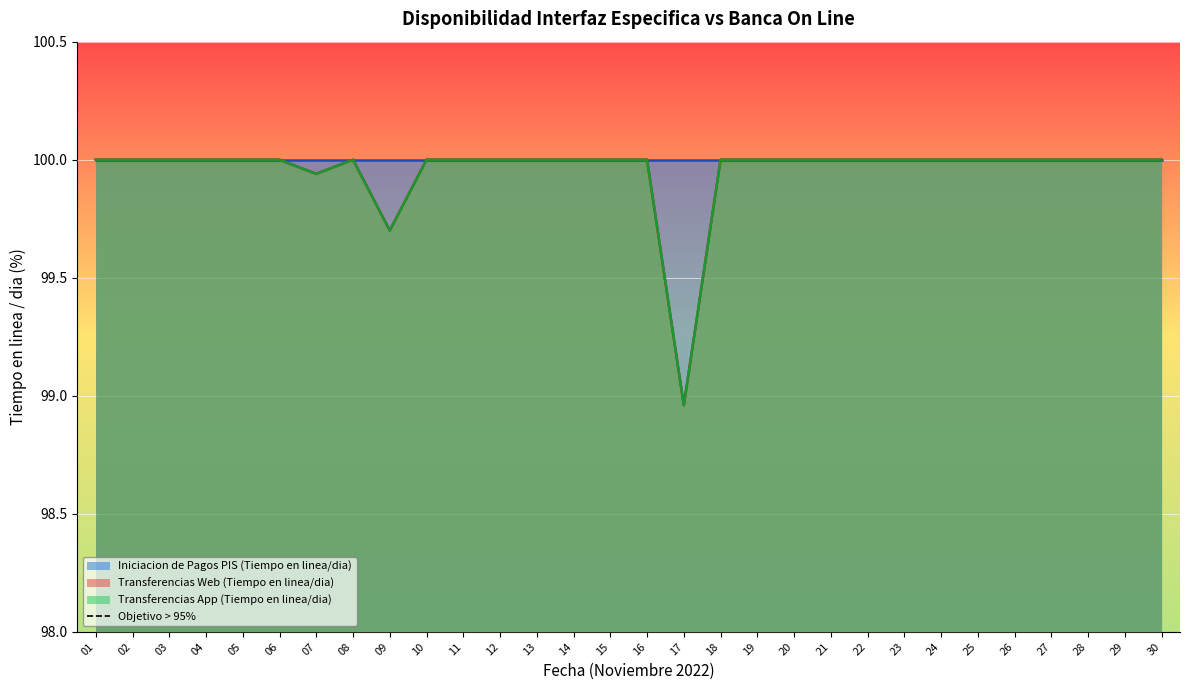

What is the difference between the maximum and minimum values in the Transferencias Web (Tiempo en linea/dia) series?

1.0